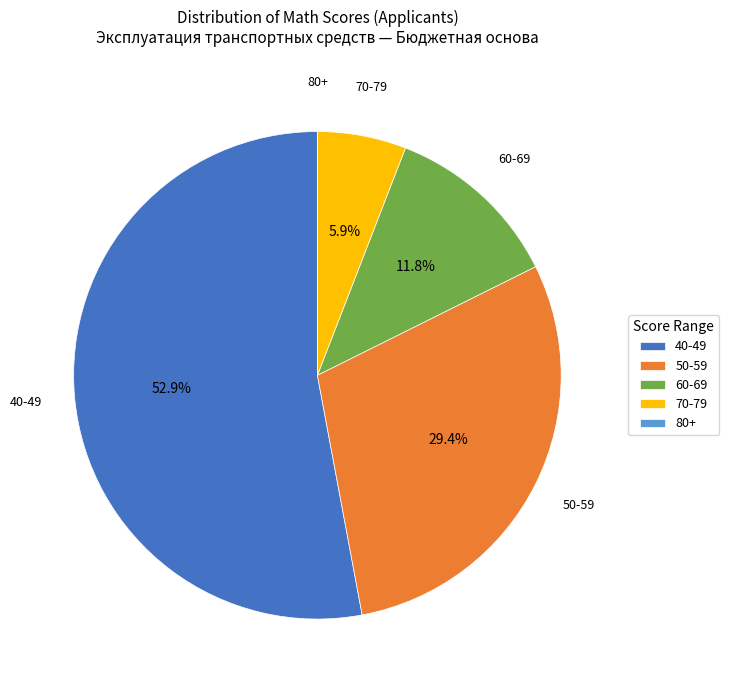

Which category has the biggest portion of the pie?

40-49